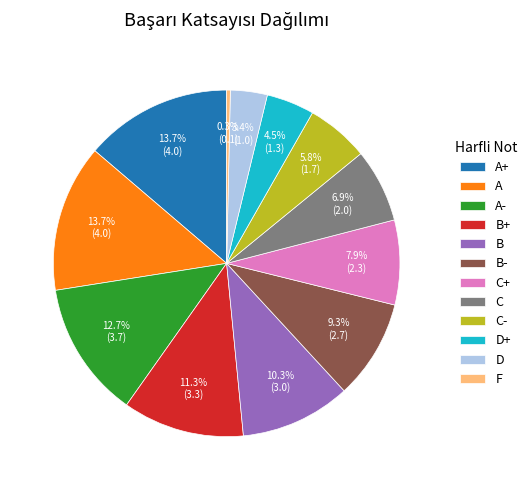

Is there a majority slice in this chart?

No